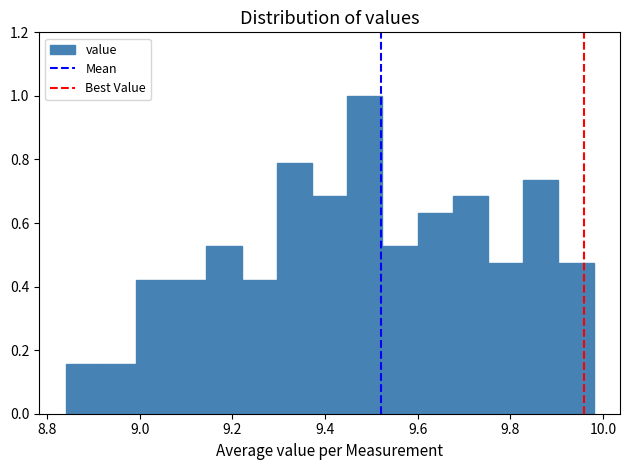

Read against the x-axis, roughly where is the centre of the tallest bar?

9.48